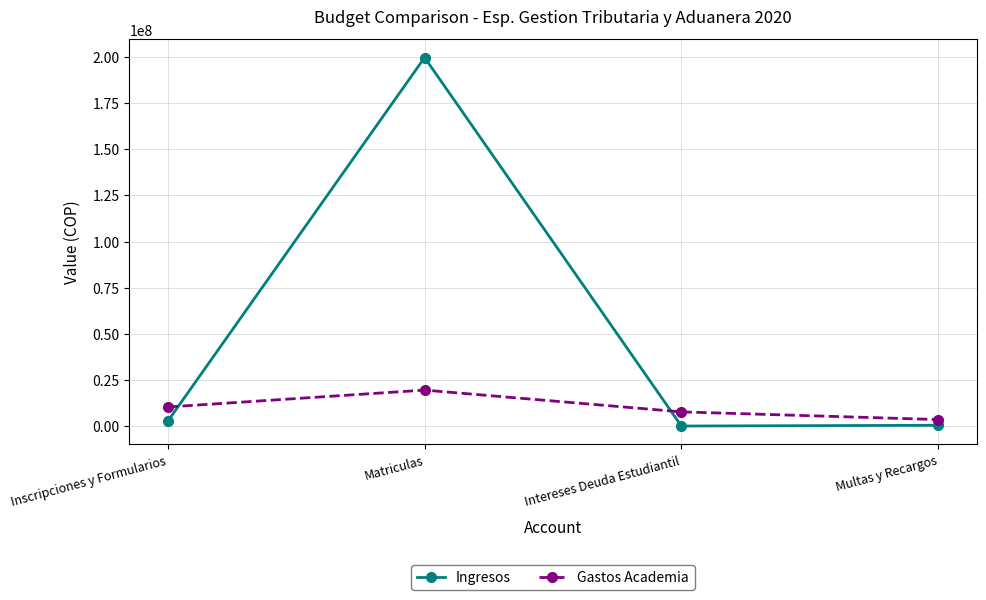

What position from the right is Matriculas?

3